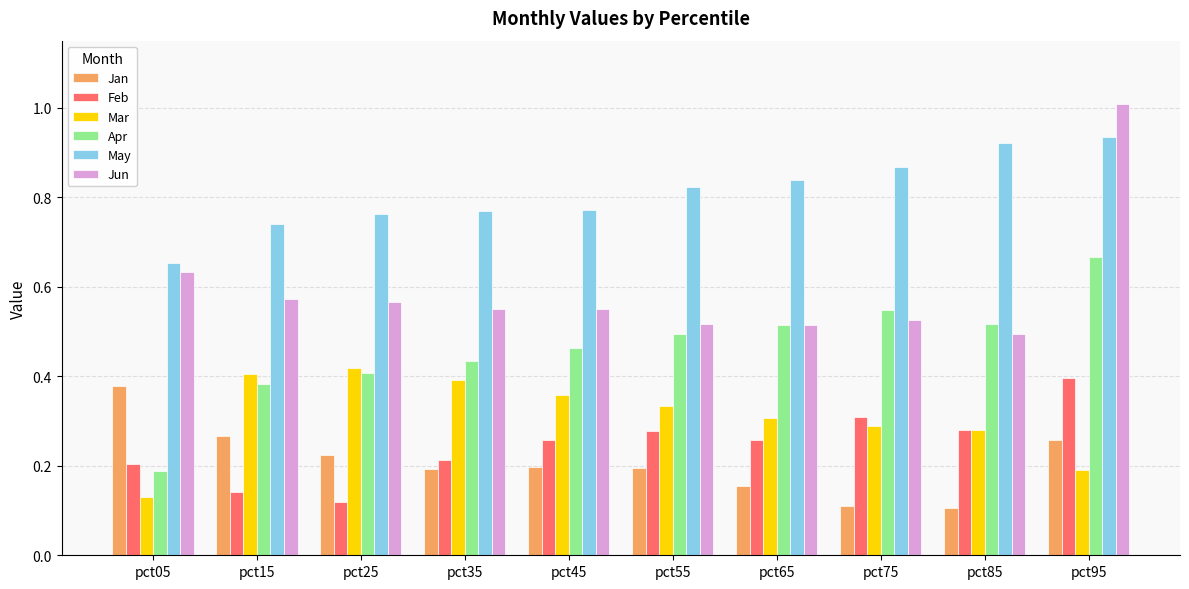

Which series has the largest range (max minus min)?

Jun